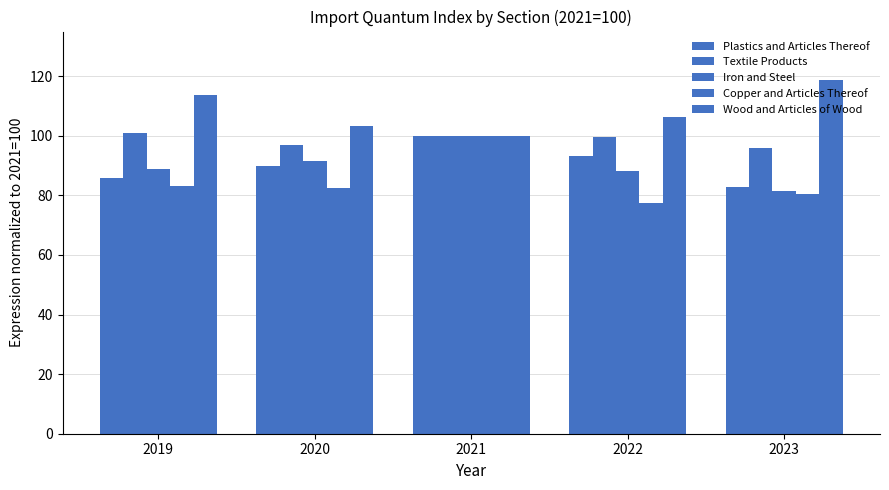

How many bars are there in total?

25